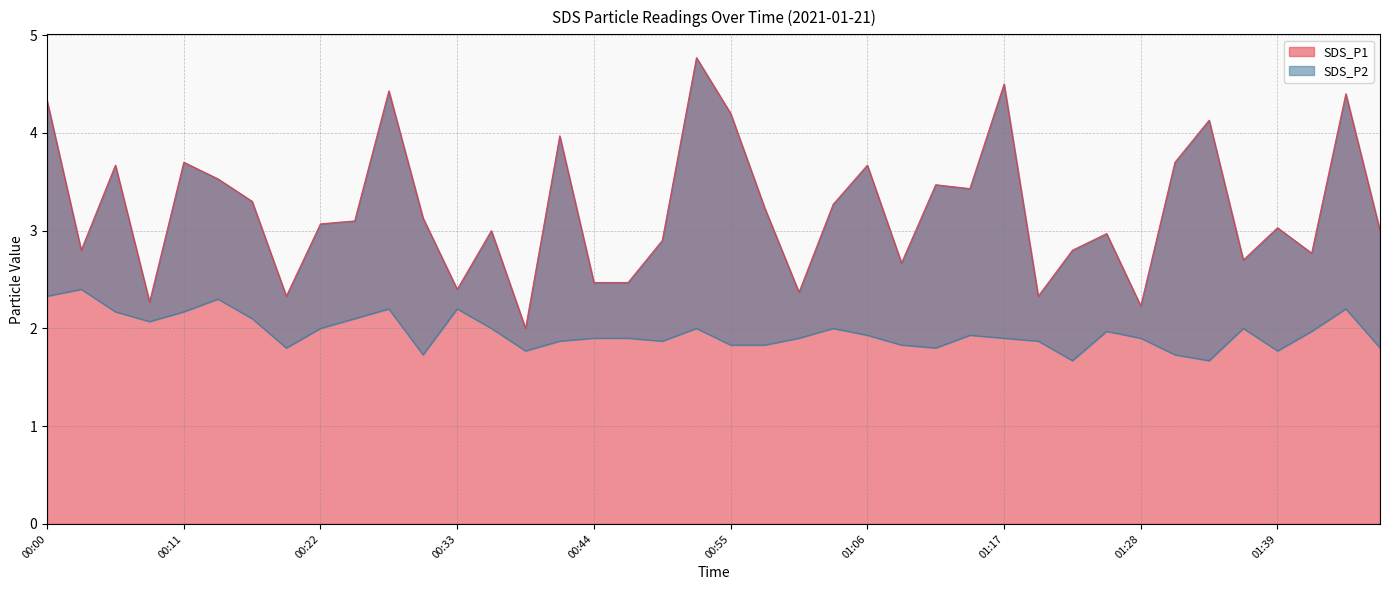

What is the greatest value displayed?

4.8